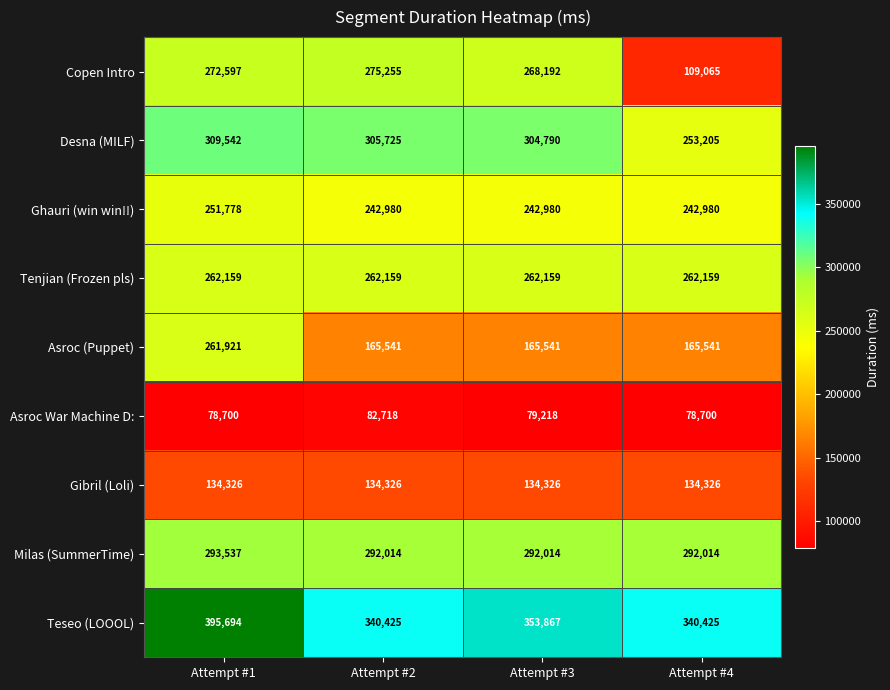

Rank the series at Attempt #1 from lowest to highest value.

Asroc War Machine D:, Gibril (Loli), Ghauri (win win!!), Asroc (Puppet), Tenjian (Frozen pls), Copen Intro, Milas (SummerTime), Desna (MILF), Teseo (LOOOL)